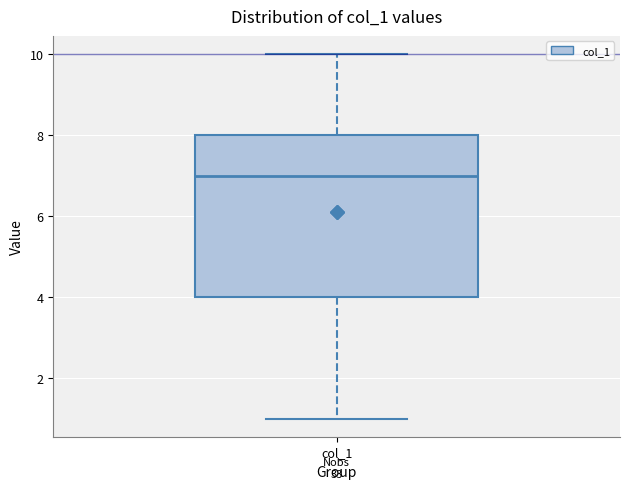

Transcribe this box plot: give where the median line is, the range the box spans, and where the two whiskers end, as read against the y-axis. The values are not printed on the chart, so give them approximately, as read against the axis.

median 7, box 4 to 8, whiskers 1 to 10